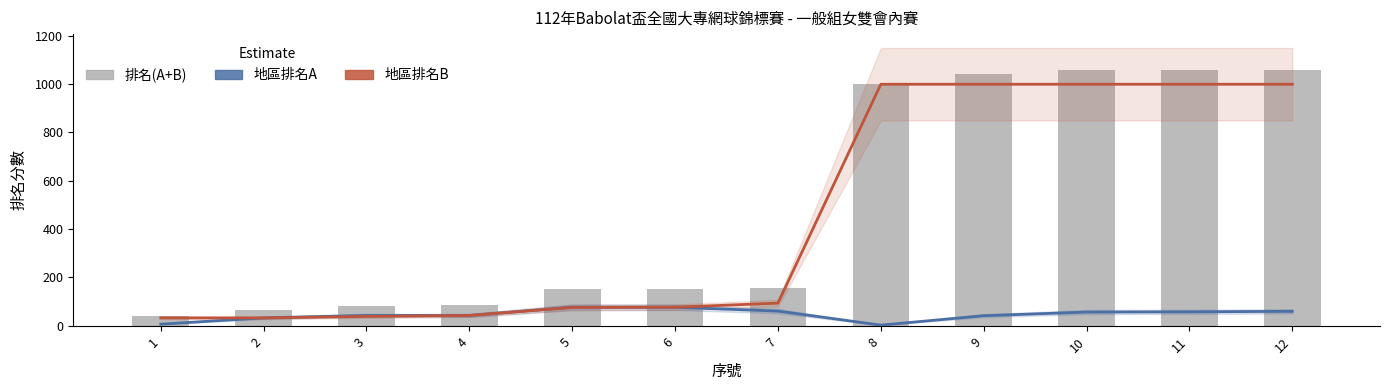

The 排名(A+B) series shows 215 at 6. True or false?

False